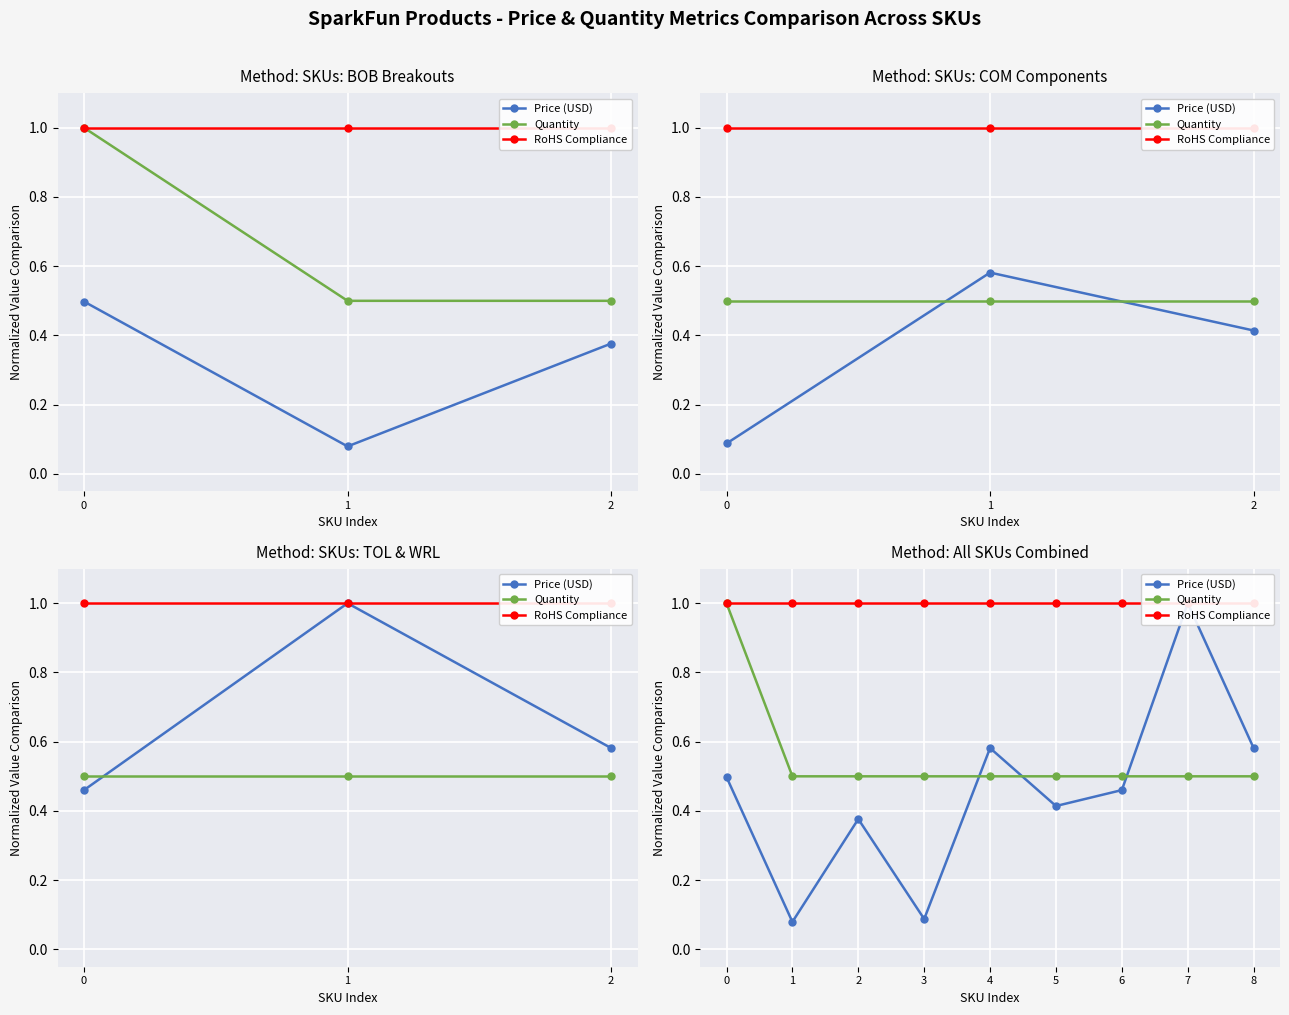

Which series has the largest range (max minus min)?

Price (USD)